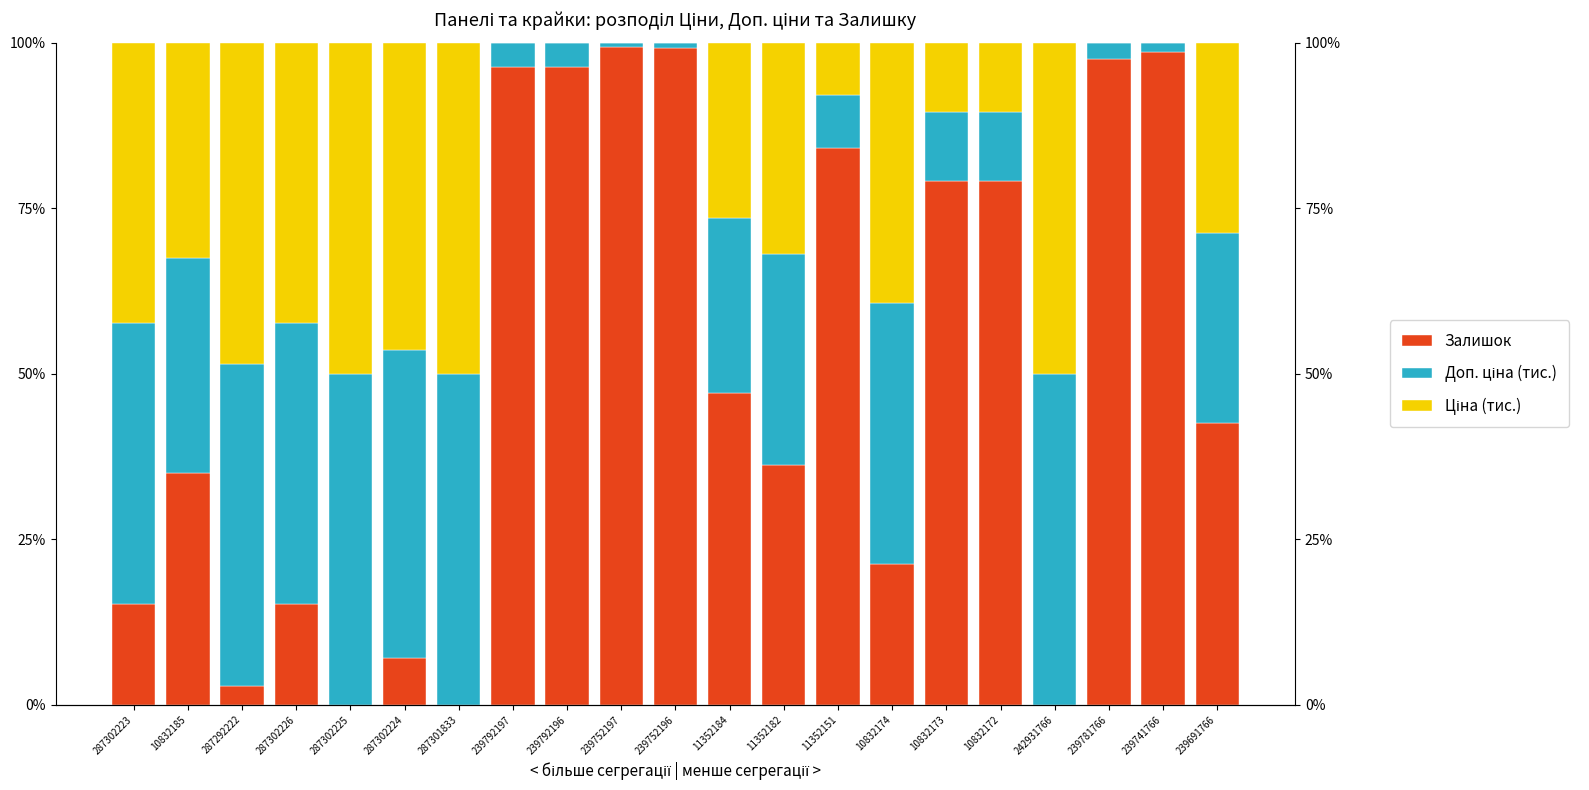

How many categories are shown in the chart?

21